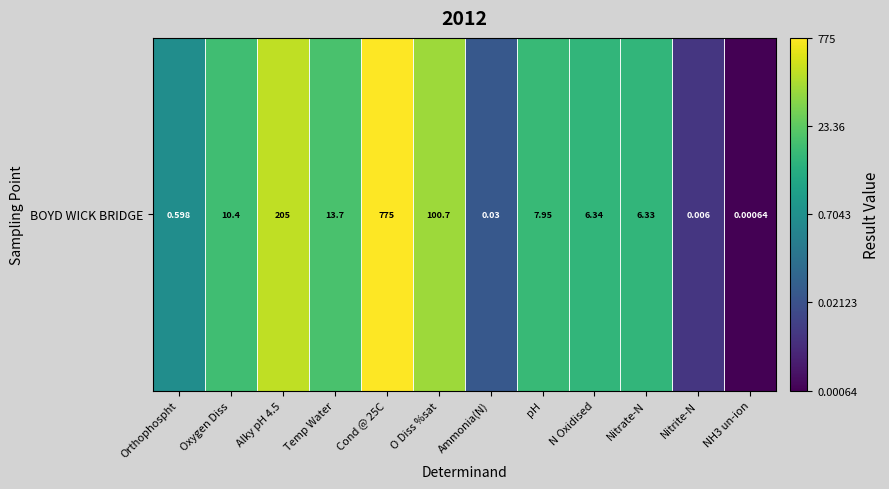

What is the difference between the maximum and minimum values?

6.1